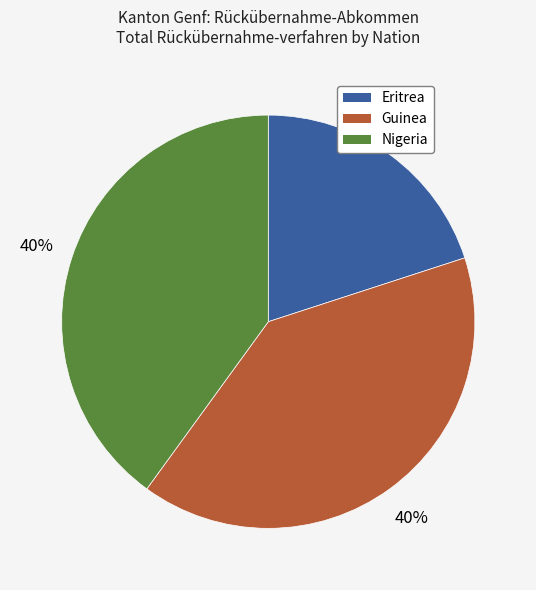

Is it true that Eritrea is 31% of the pie?

False